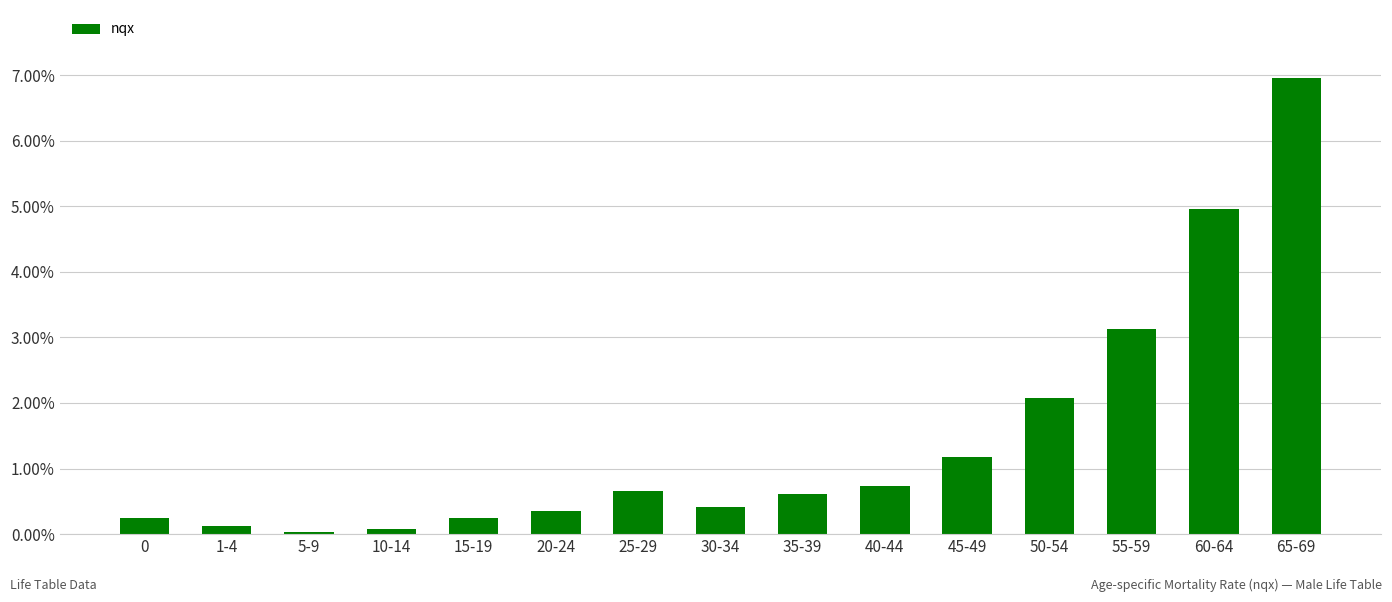

Are the bars horizontal?

No